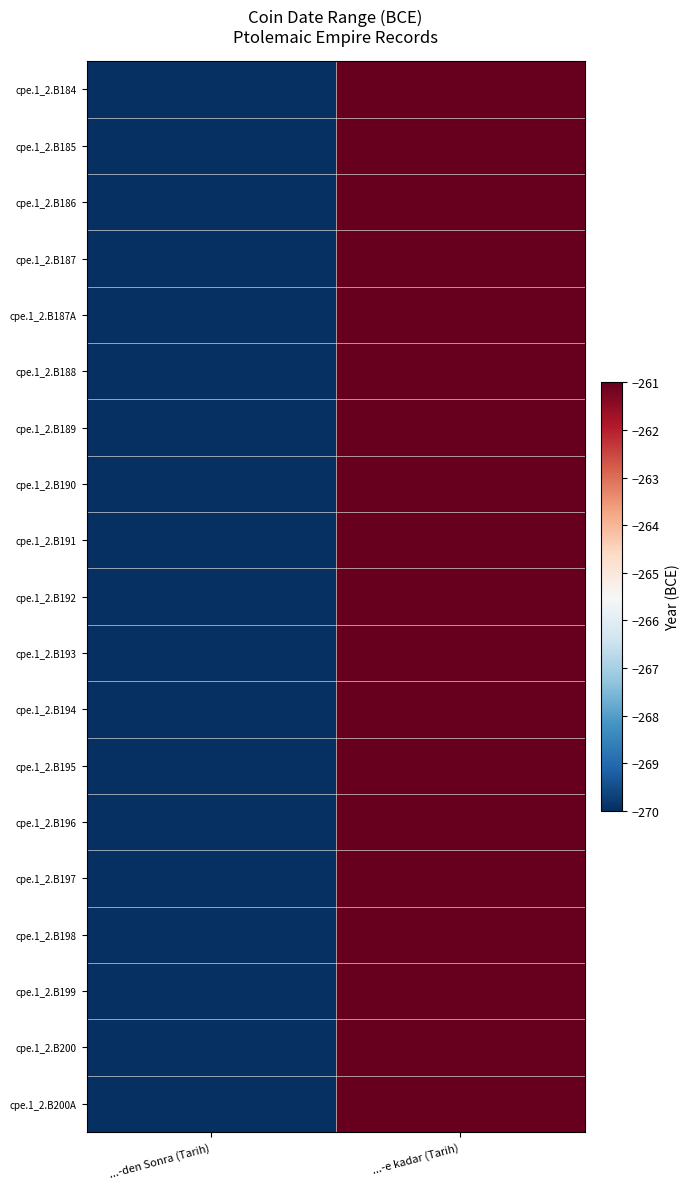

Reading right to left, list all the values displayed in this chart.

cpe.1_2.B184: ...-e kadar (Tarih)=-261	...-den Sonra (Tarih)=-270
cpe.1_2.B185: ...-e kadar (Tarih)=-261	...-den Sonra (Tarih)=-270
cpe.1_2.B186: ...-e kadar (Tarih)=-261	...-den Sonra (Tarih)=-270
cpe.1_2.B187: ...-e kadar (Tarih)=-261	...-den Sonra (Tarih)=-270
cpe.1_2.B187A: ...-e kadar (Tarih)=-261	...-den Sonra (Tarih)=-270
cpe.1_2.B188: ...-e kadar (Tarih)=-261	...-den Sonra (Tarih)=-270
cpe.1_2.B189: ...-e kadar (Tarih)=-261	...-den Sonra (Tarih)=-270
cpe.1_2.B190: ...-e kadar (Tarih)=-261	...-den Sonra (Tarih)=-270
cpe.1_2.B191: ...-e kadar (Tarih)=-261	...-den Sonra (Tarih)=-270
cpe.1_2.B192: ...-e kadar (Tarih)=-261	...-den Sonra (Tarih)=-270
cpe.1_2.B193: ...-e kadar (Tarih)=-261	...-den Sonra (Tarih)=-270
cpe.1_2.B194: ...-e kadar (Tarih)=-261	...-den Sonra (Tarih)=-270
cpe.1_2.B195: ...-e kadar (Tarih)=-261	...-den Sonra (Tarih)=-270
cpe.1_2.B196: ...-e kadar (Tarih)=-261	...-den Sonra (Tarih)=-270
cpe.1_2.B197: ...-e kadar (Tarih)=-261	...-den Sonra (Tarih)=-270
cpe.1_2.B198: ...-e kadar (Tarih)=-261	...-den Sonra (Tarih)=-270
cpe.1_2.B199: ...-e kadar (Tarih)=-261	...-den Sonra (Tarih)=-270
cpe.1_2.B200: ...-e kadar (Tarih)=-261	...-den Sonra (Tarih)=-270
cpe.1_2.B200A: ...-e kadar (Tarih)=-261	...-den Sonra (Tarih)=-270